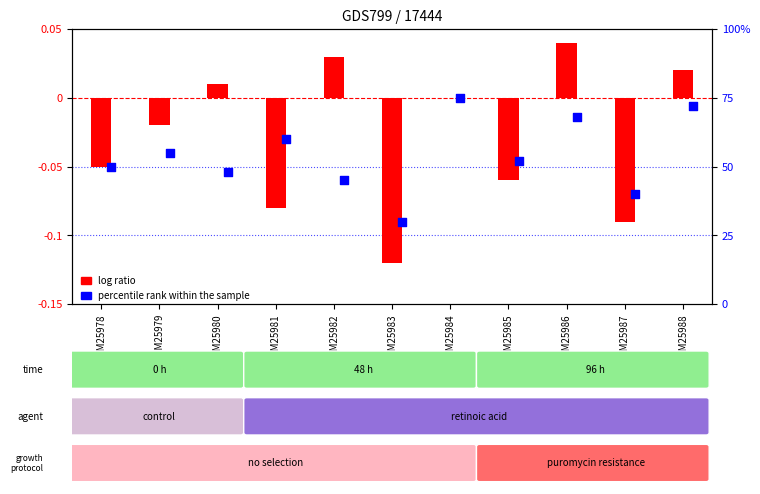

Which series contains the lowest Y value?

log ratio